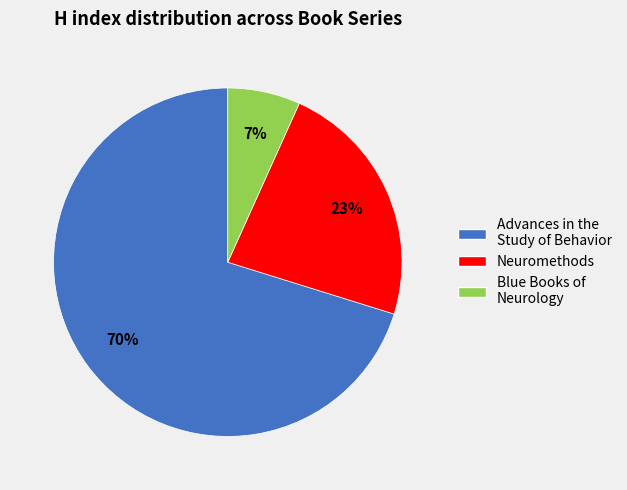

Is the sum of Neuromethods and Blue Books of Neurology greater than half?

No